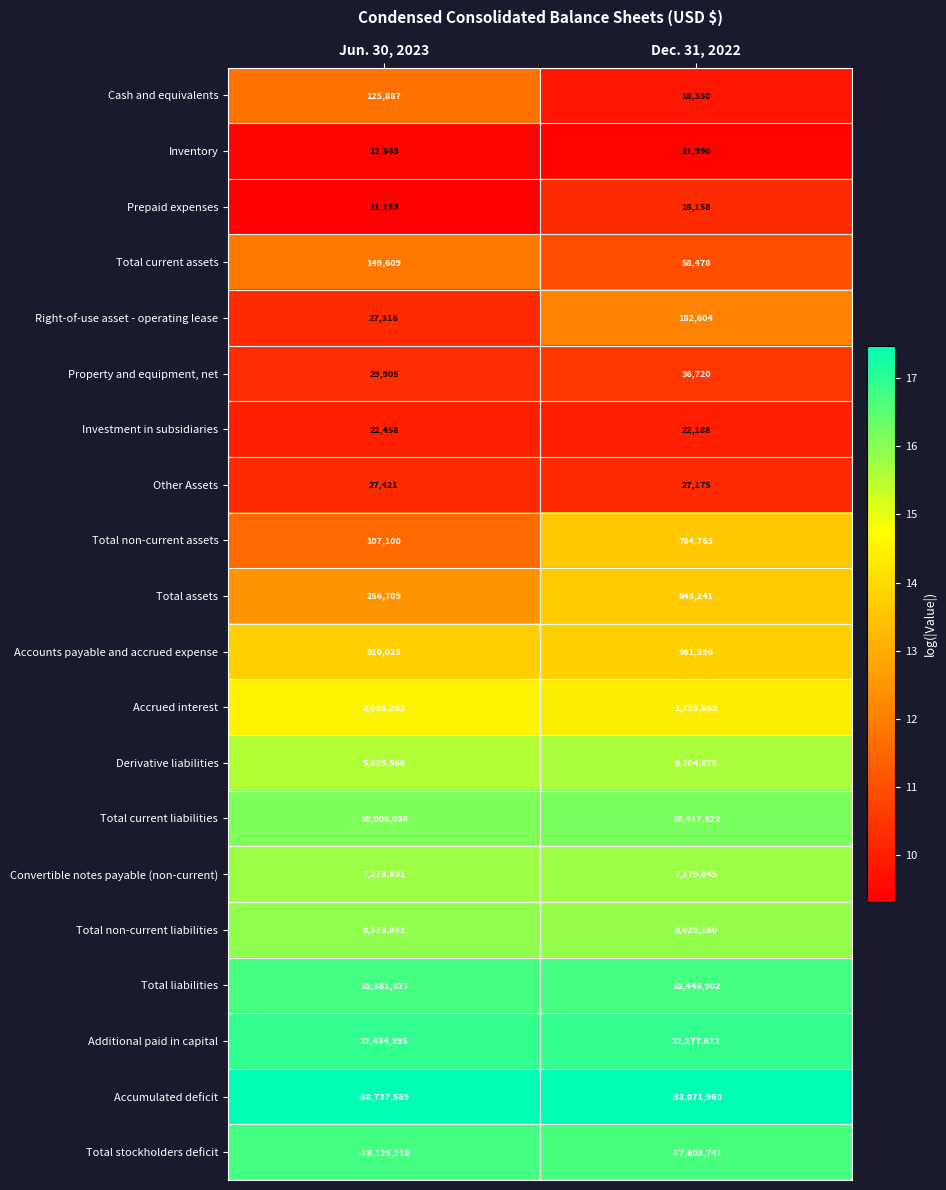

Between Jun. 30, 2023 and Dec. 31, 2022, which series saw the biggest shift?

Total non-current assets